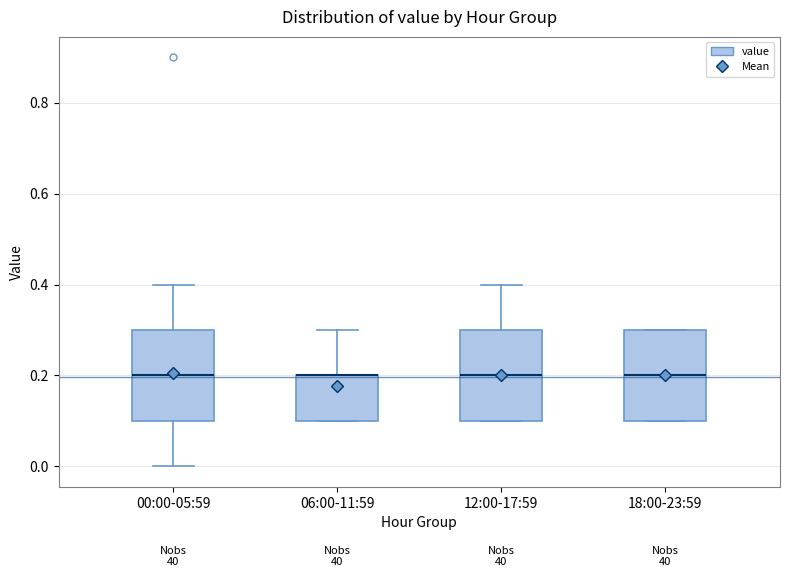

Reading left to right, read every box against the y-axis: the position of its median line, the range the box covers, and the ends of its whiskers. The values are not printed on the chart, so give them approximately, as read against the axis.

00:00-05:59: median 0.2, box 0.1 to 0.3, whiskers 0.0 to 0.4
06:00-11:59: median 0.2 (drawn on the box's upper edge), box 0.1 to 0.2, whiskers 0.1 to 0.3
12:00-17:59: median 0.2, box 0.1 to 0.3, whiskers 0.1 to 0.4
18:00-23:59: median 0.2, box 0.1 to 0.3, whiskers 0.1 to 0.3